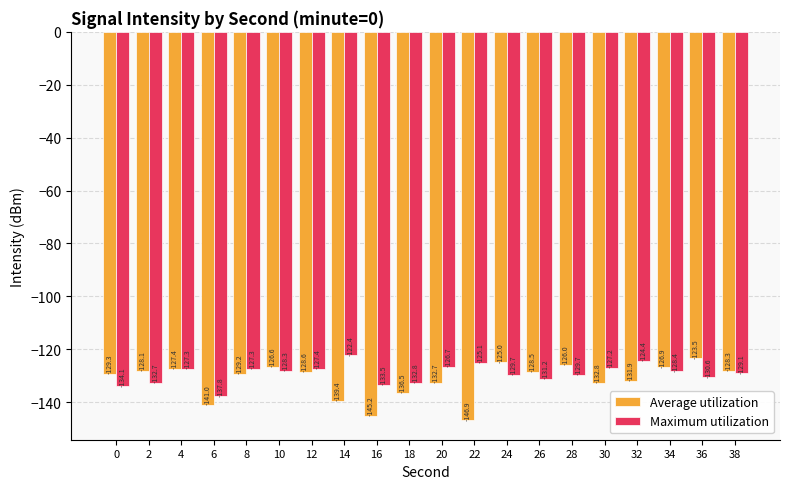

Reading right to left, extract all data points from this chart.

Average utilization: -128.3	-123.5	-126.9	-131.9	-132.8	-126.0	-128.5	-125.0	-146.9	-132.7	-136.5	-145.2	-139.4	-128.6	-126.6	-129.2	-141.0	-127.4	-128.1	-129.3
Maximum utilization: -129.1	-130.6	-128.4	-124.4	-127.2	-129.7	-131.2	-129.7	-125.1	-126.7	-132.8	-133.5	-122.4	-127.4	-128.3	-127.3	-137.8	-127.3	-132.7	-134.1